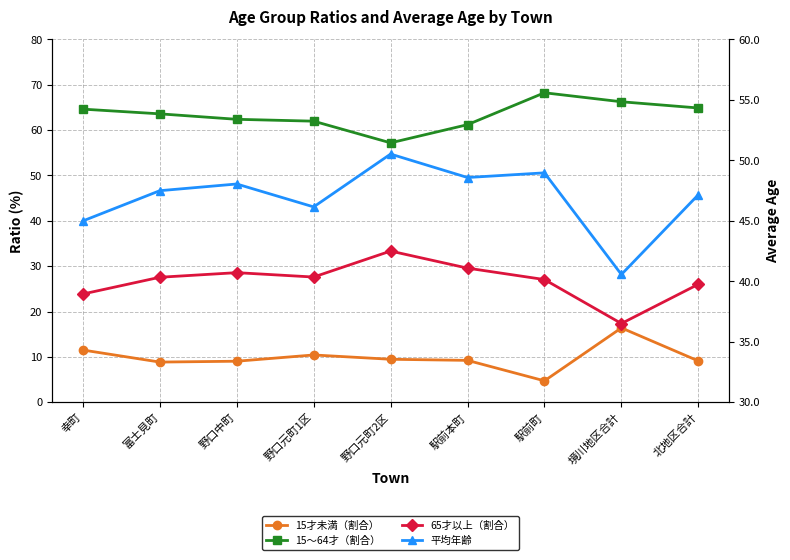

What is the average value of the 65才以上（割合） series?

26.8